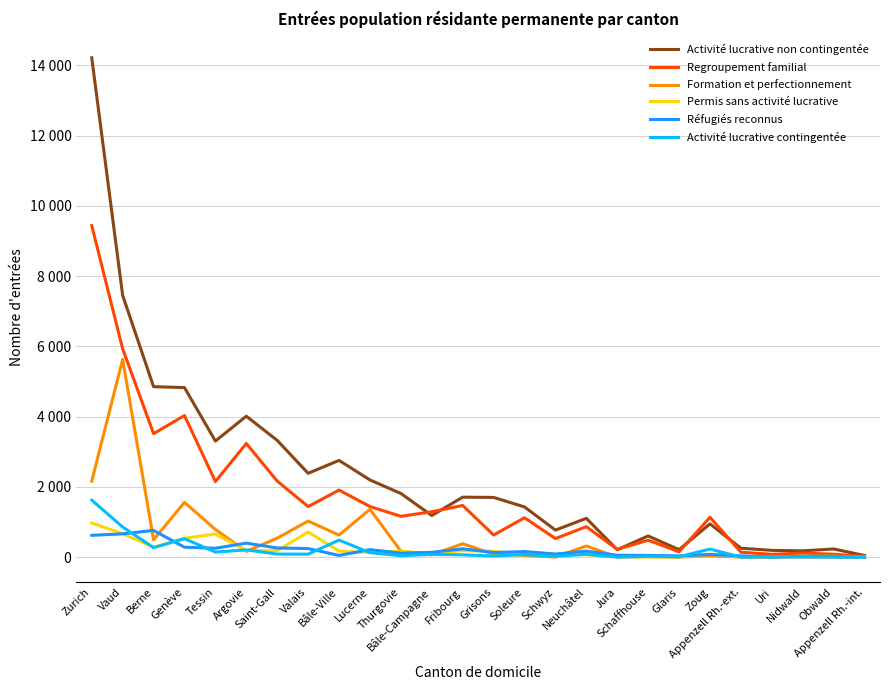

What is the value of the Réfugiés reconnus point at the 7th from the left?

264